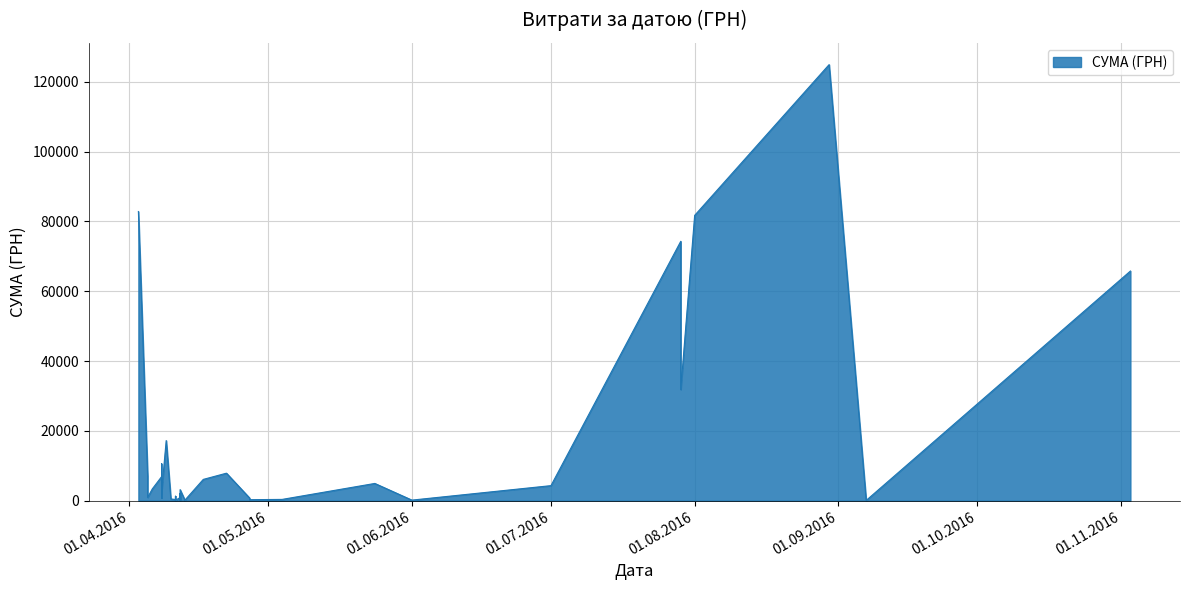

How many points are higher than both their immediate neighbors (excluding endpoints)?

13